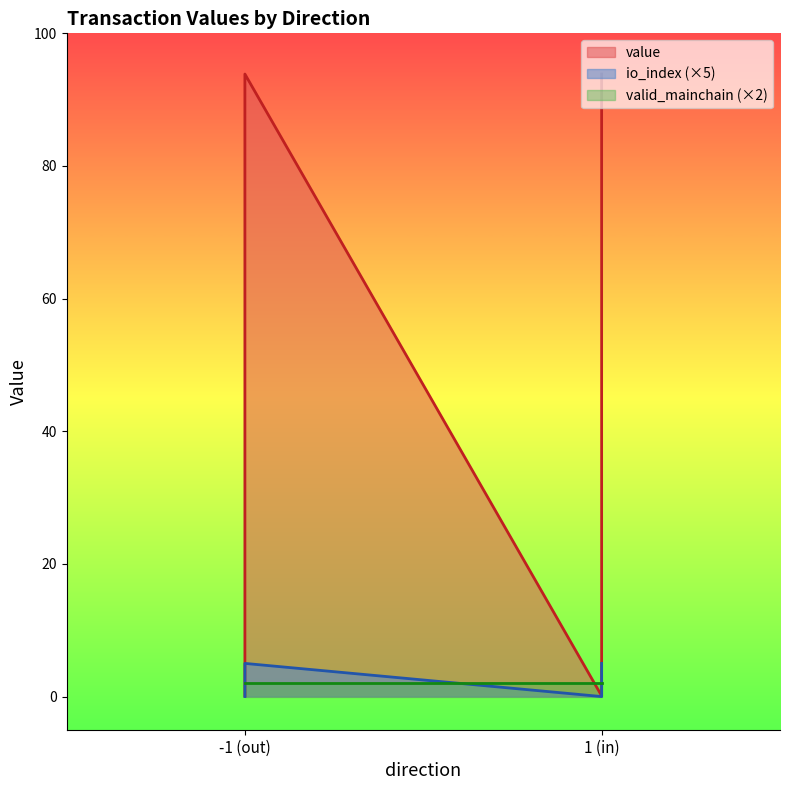

The value of value at -1 (out) is 93.9. True or false?

True